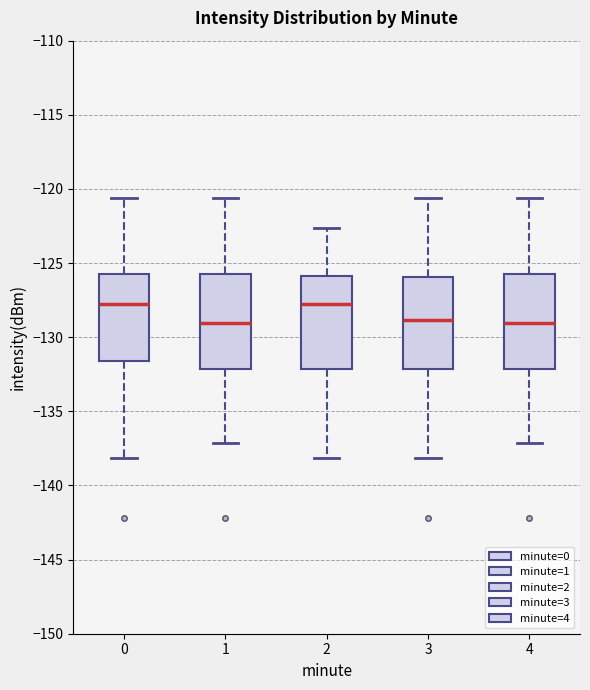

Reading left to right, read every box against the y-axis: the position of its median line, the range the box covers, and the ends of its whiskers. The values are not printed on the chart, so give them approximately, as read against the axis.

0: median -127.5, box -131.5 to -125.5, whiskers -138.0 to -120.5
1: median -129.0, box -132.0 to -125.5, whiskers -137.0 to -120.5
2: median -127.5, box -132.0 to -126.0, whiskers -138.0 to -122.5
3: median -129.0, box -132.0 to -126.0, whiskers -138.0 to -120.5
4: median -129.0, box -132.0 to -125.5, whiskers -137.0 to -120.5